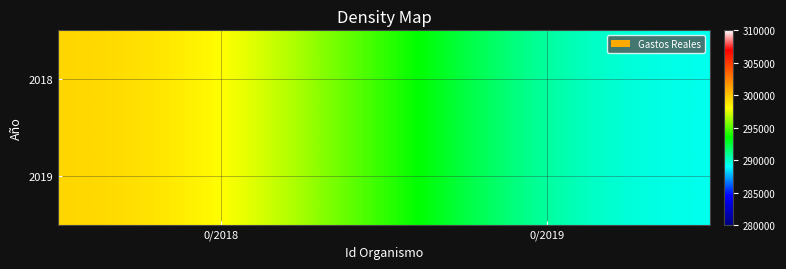

Which label corresponds to the smallest value in the chart?

0/2019